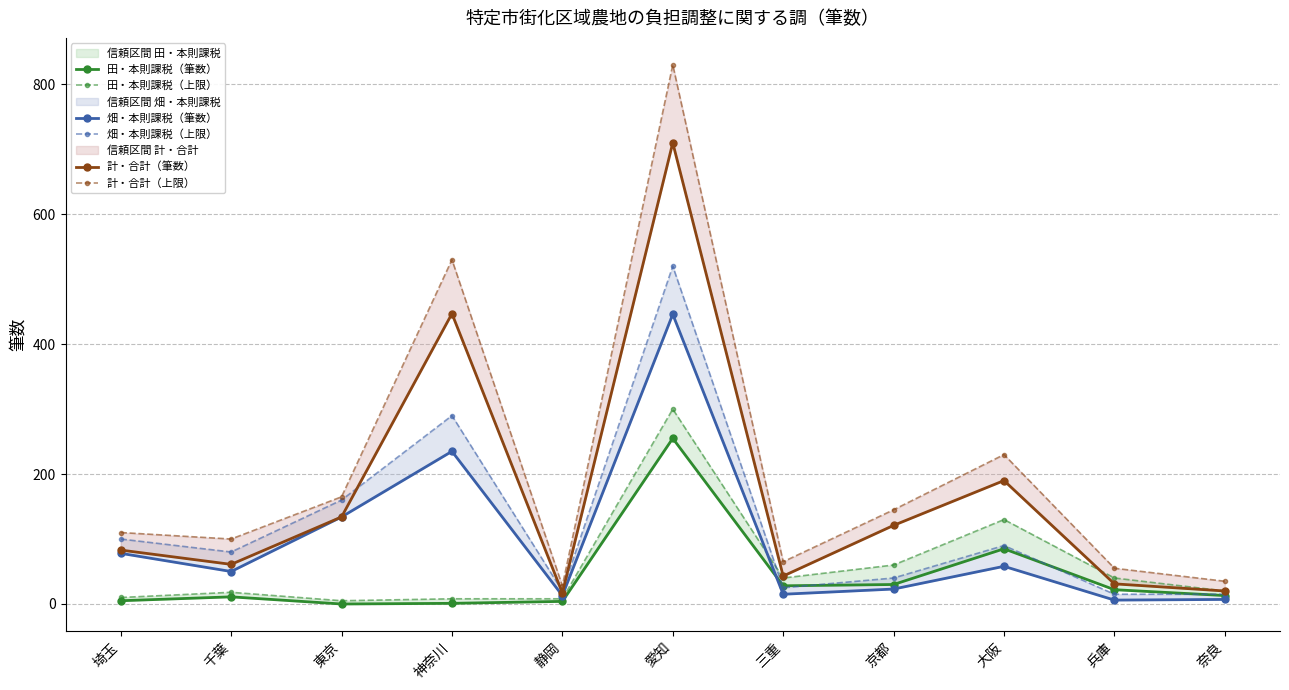

Which series has the largest range (max minus min)?

計・合計（上限）